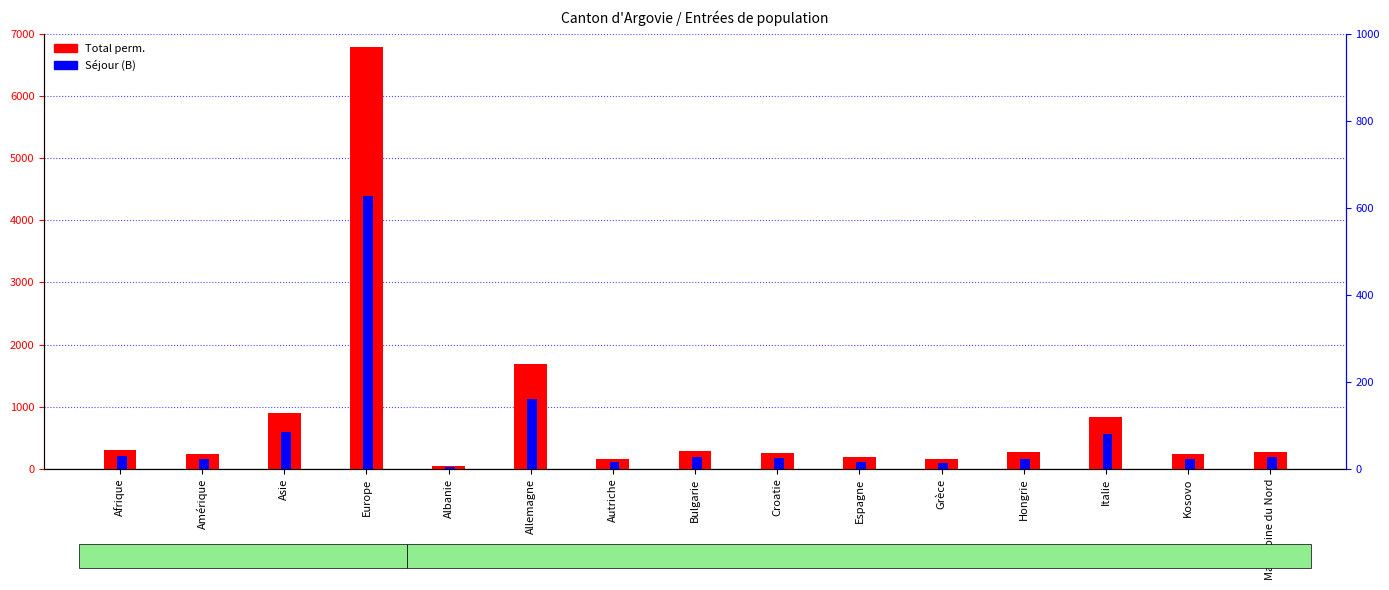

Reading left to right, extract all data points from this chart.

Total perm.: 309.0	242.0	892.0	6792.0	41.0	1684.0	163.0	289.0	248.0	192.0	153.0	265.0	839.0	244.0	272.0
Séjour (B): 29.3	23.3	85.2	627.1	4.0	161.2	14.9	27.1	24.6	16.4	14.7	22.8	79.1	23.4	27.1